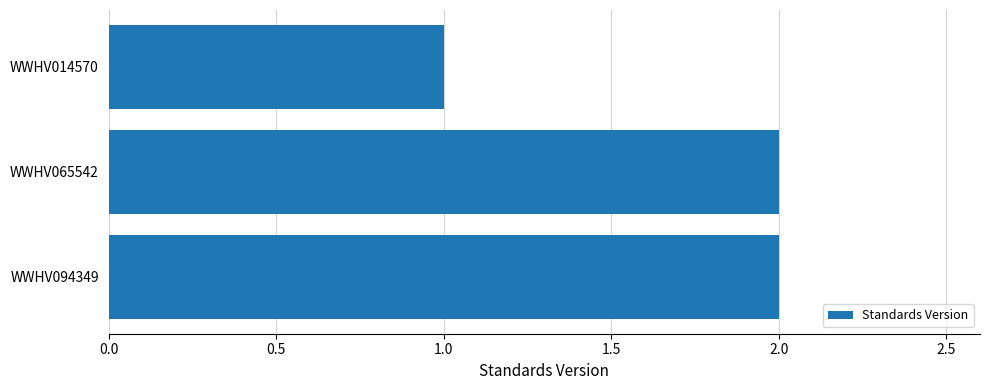

How many categories are shown in the chart?

3